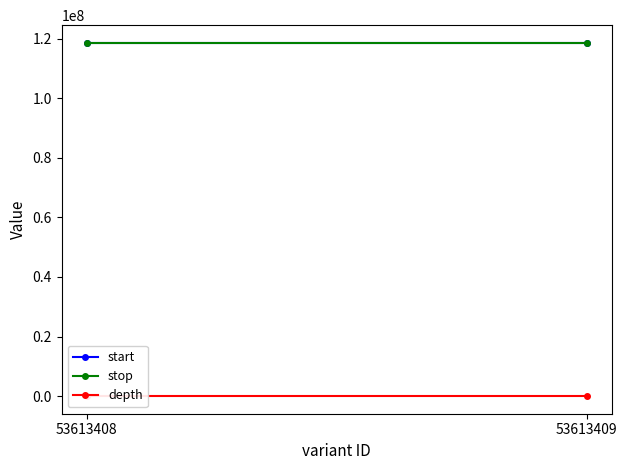

What is the average value of the start series?

118666596